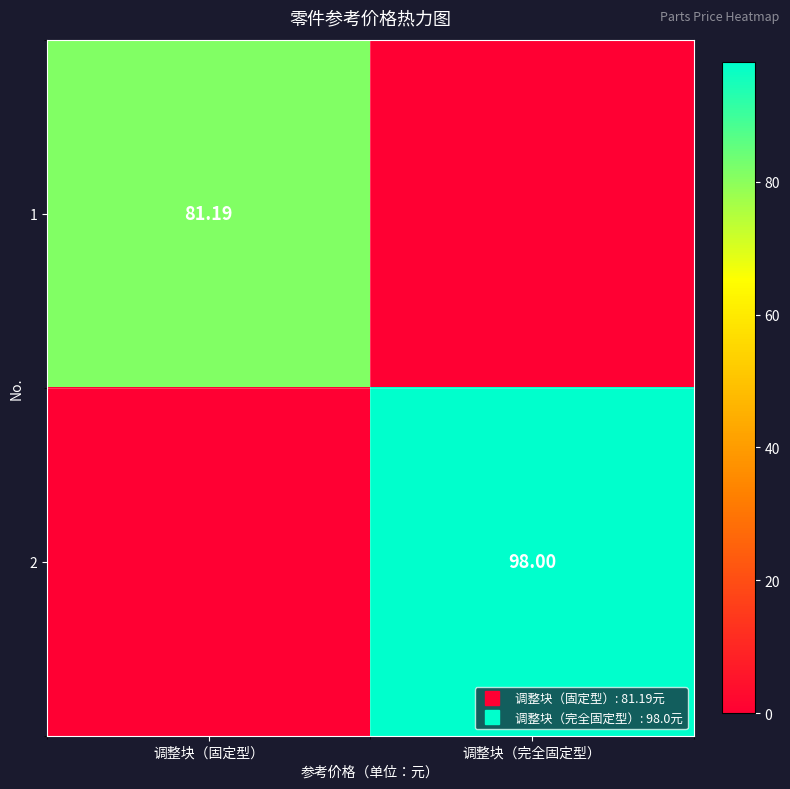

What is the difference between the highest and lowest values at 调整块（完全固定型）?

98.0